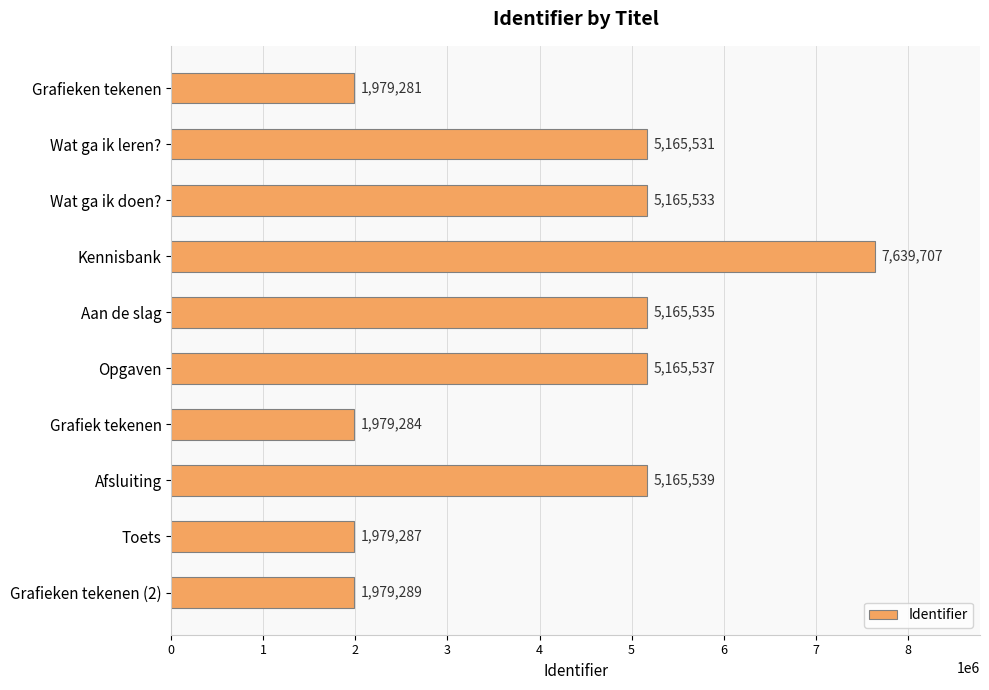

Rank the categories by value from highest to lowest.

Kennisbank, Afsluiting, Opgaven, Aan de slag, Wat ga ik doen?, Wat ga ik leren?, Grafieken tekenen (2), Toets, Grafiek tekenen, Grafieken tekenen